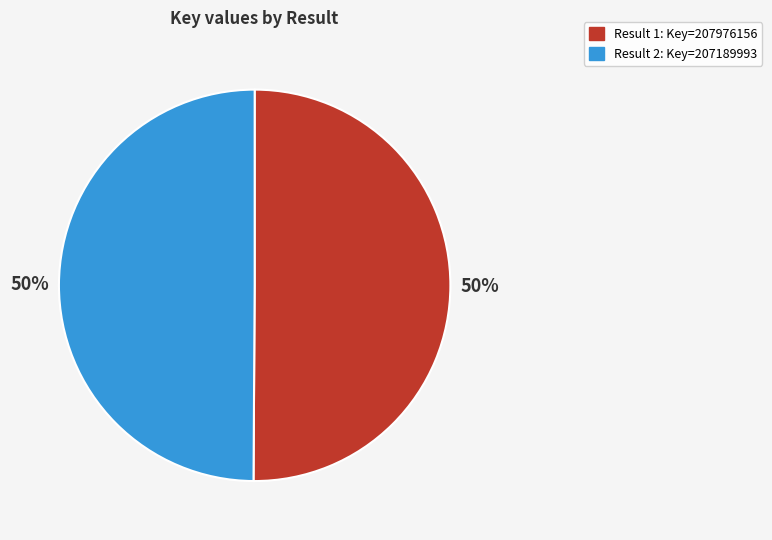

How many slices are in this pie chart?

2